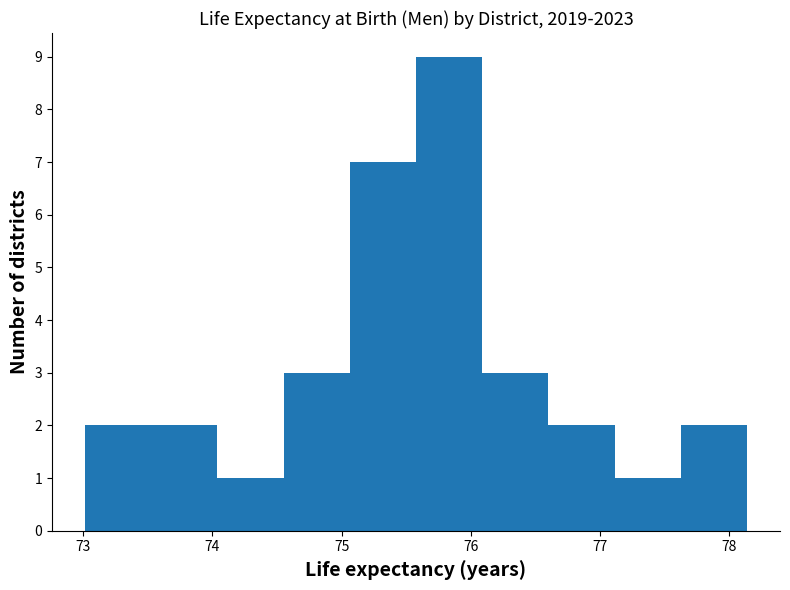

Over which range of the x-axis is the bar tallest?

75.6 to 76.1